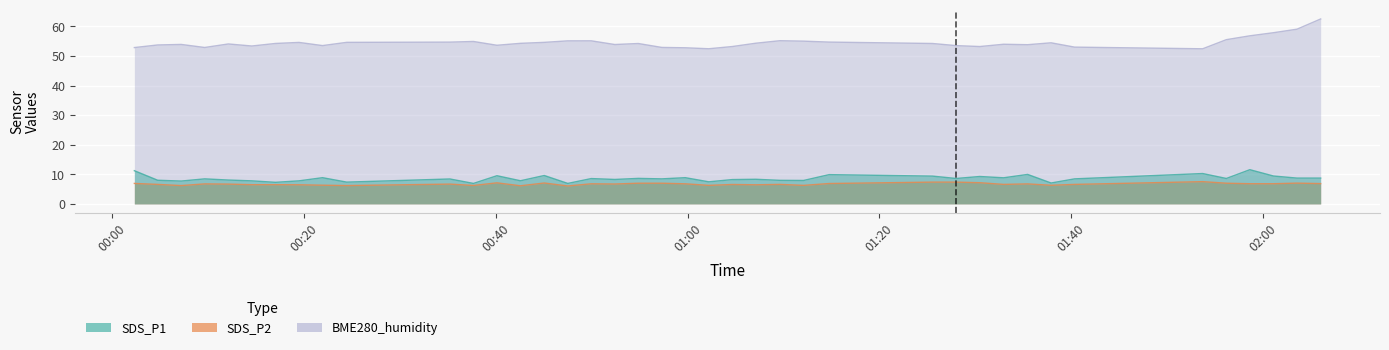

Between 2022/01/12 01:14:46 and 2022/01/12 01:09:38, which is larger?

2022/01/12 01:14:46